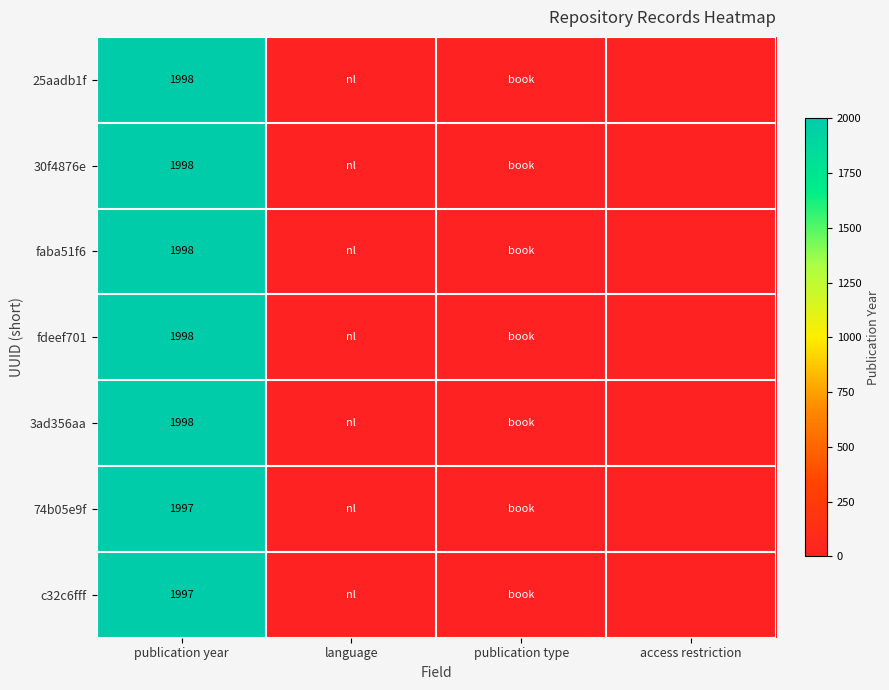

What is the total value across all series at publication year?

13984